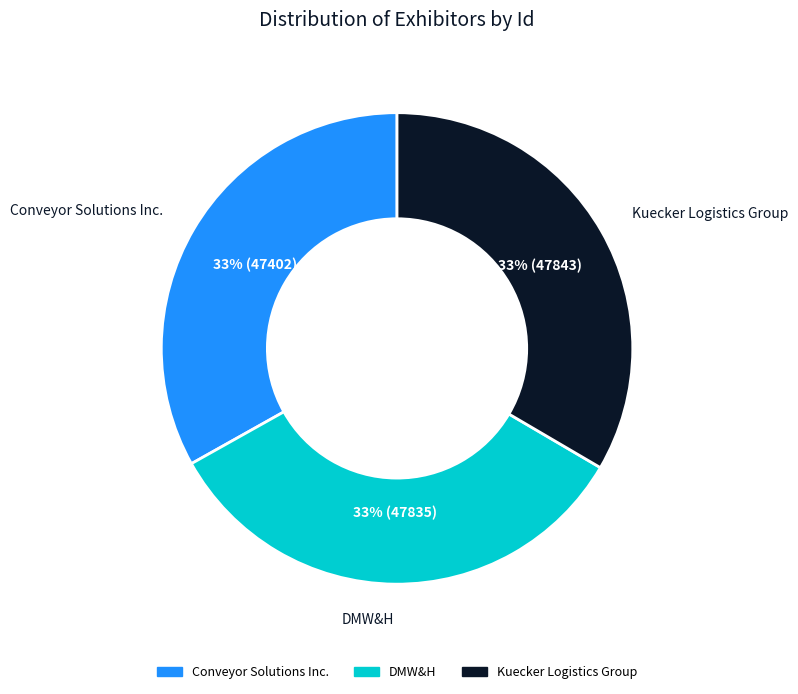

To the nearest percent, what is the average slice percentage?

33%